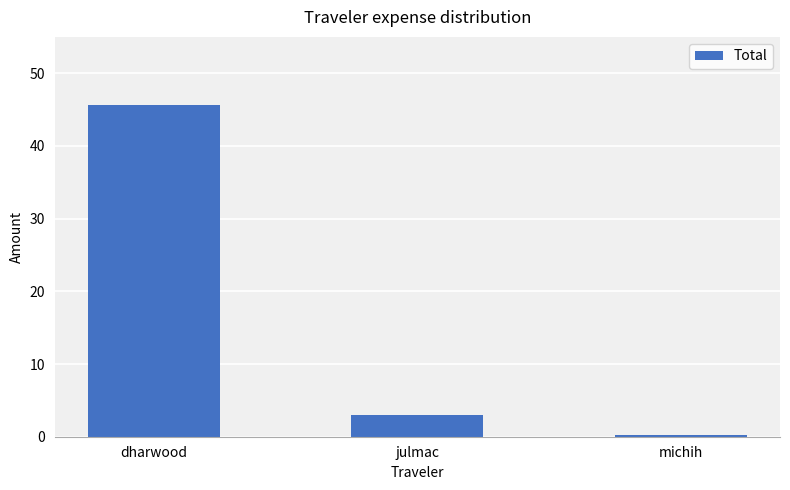

What is the difference between the maximum and minimum values?

45.4